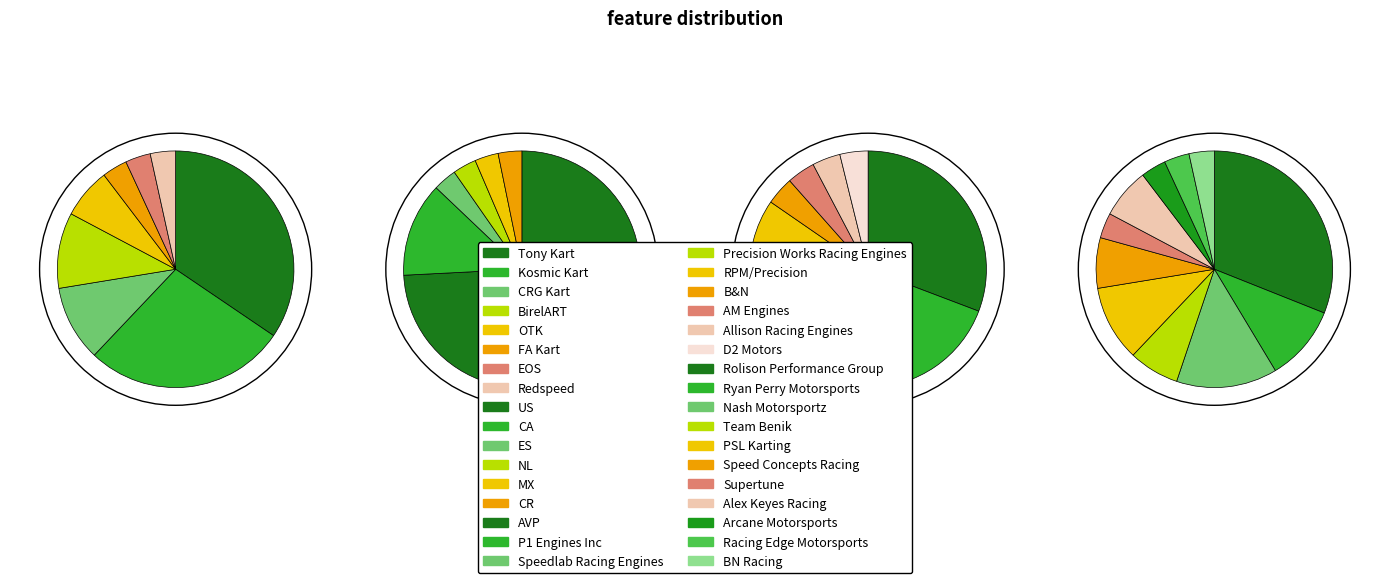

True or false: Tony Kart accounts for 34% of the total.

True